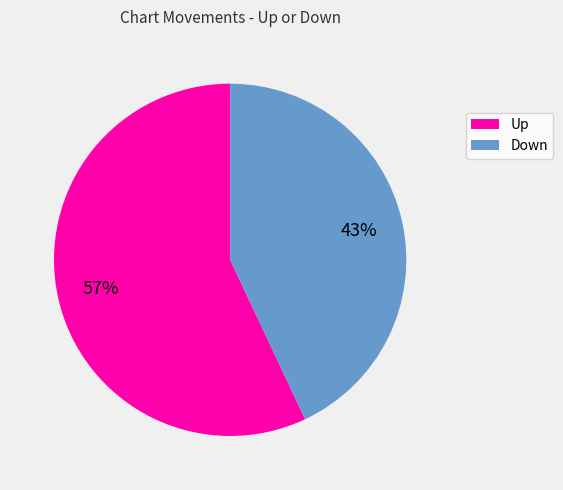

Is there a majority slice in this chart?

Yes